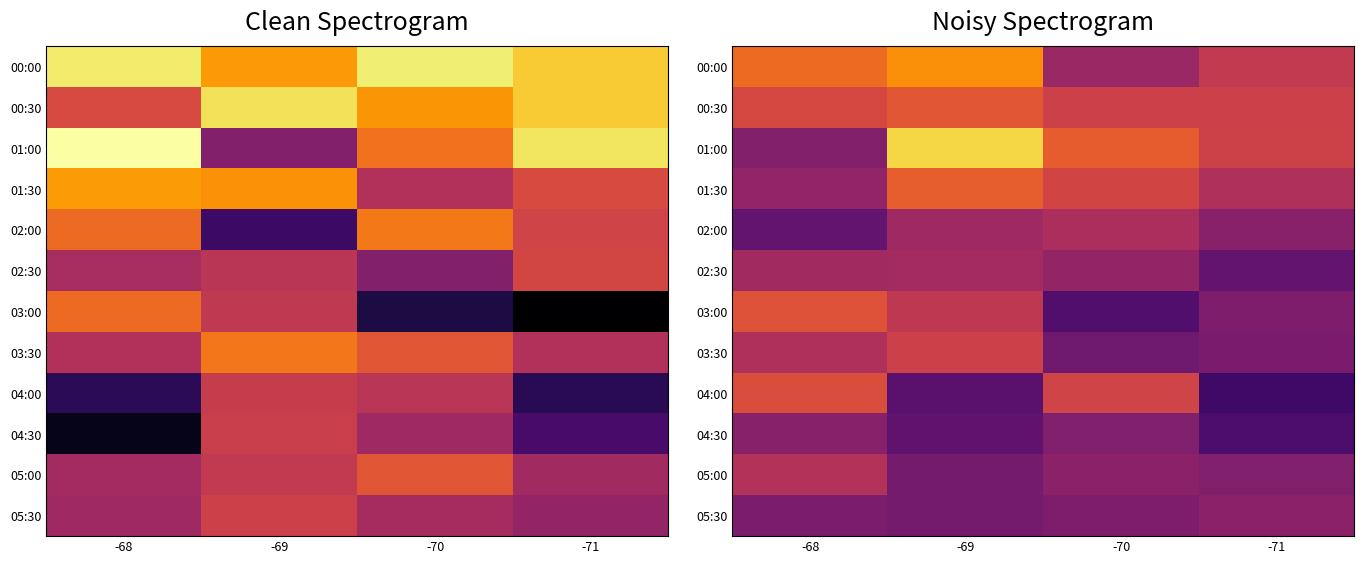

List the series in order of their peak value, lowest first.

04:30, 05:30, 02:30, 02:00, 05:00, 03:30, 04:00, 03:00, 00:30, 01:30, 00:00, 01:00